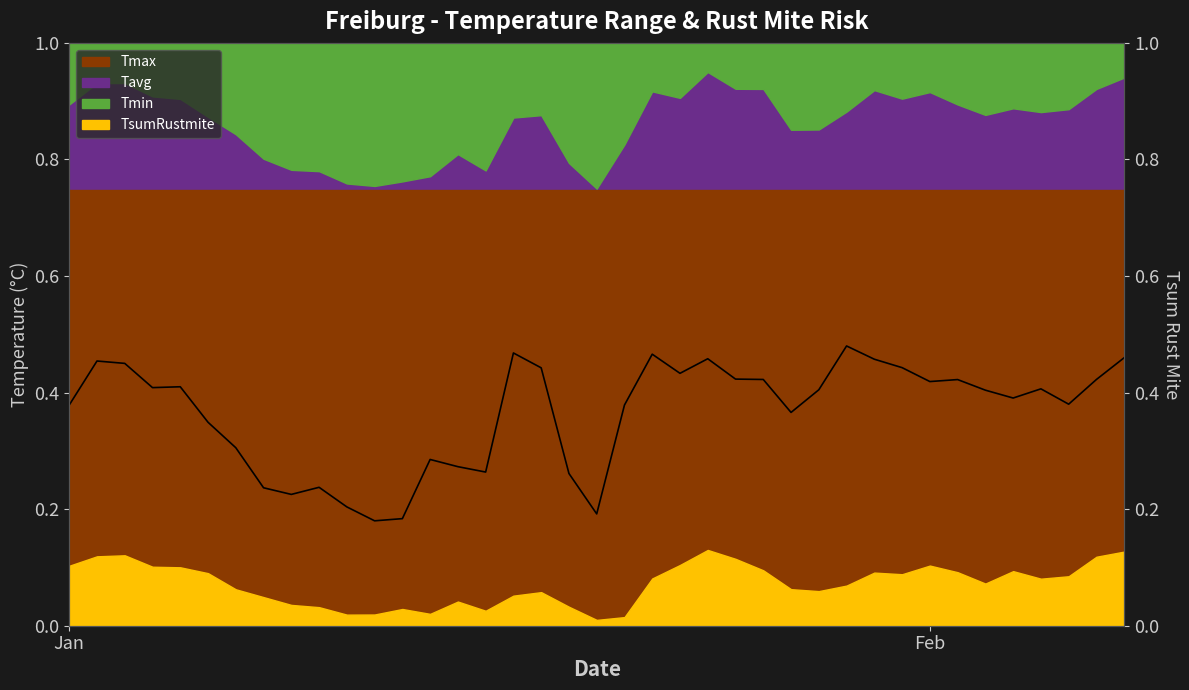

What position from the left is Feb?

32